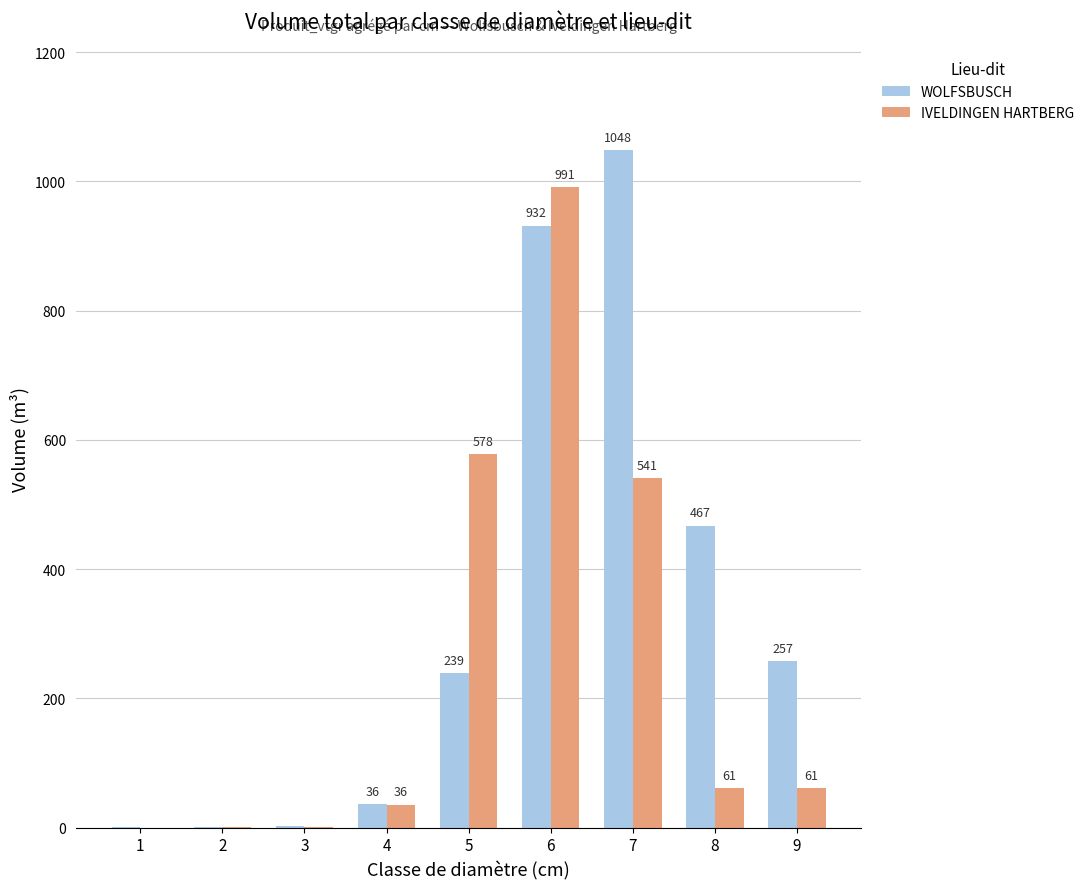

How many data points does each series have?

9